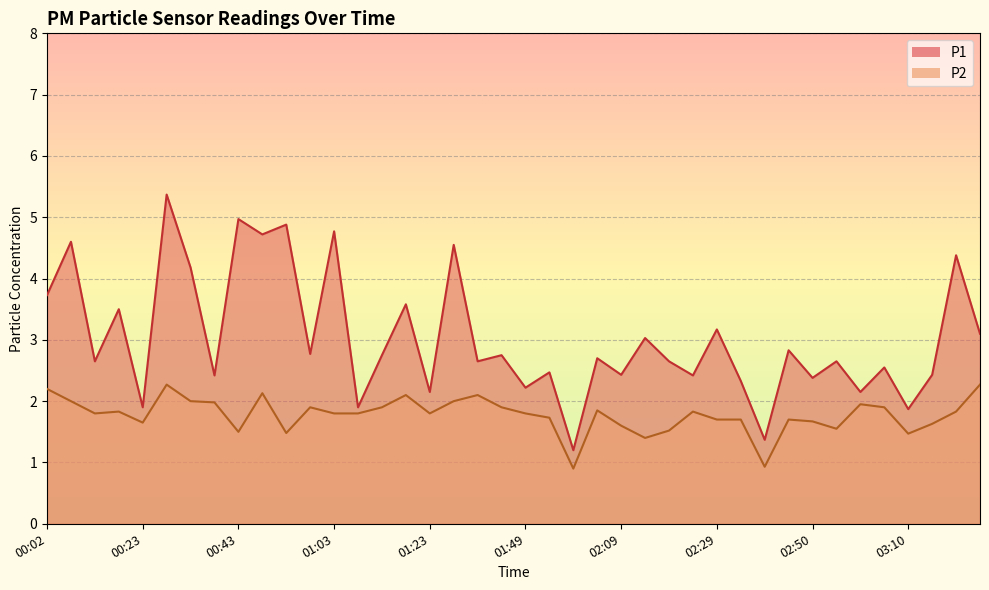

What is the highest value of the P1 series?

5.4